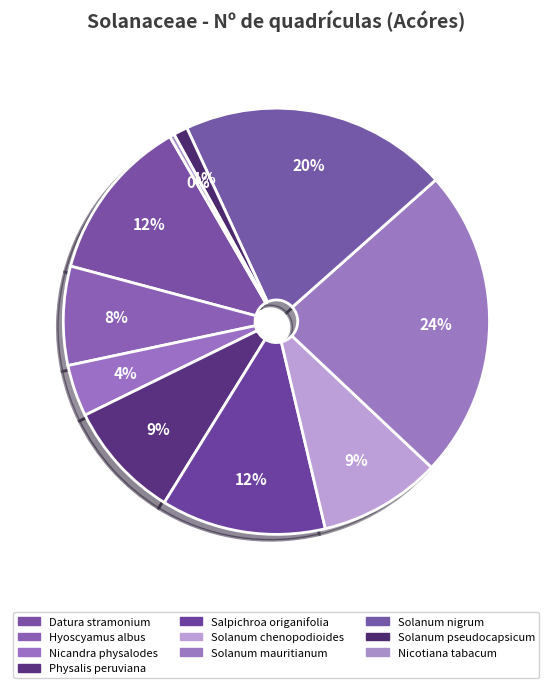

Is there any slice that represents more than half of the pie?

No